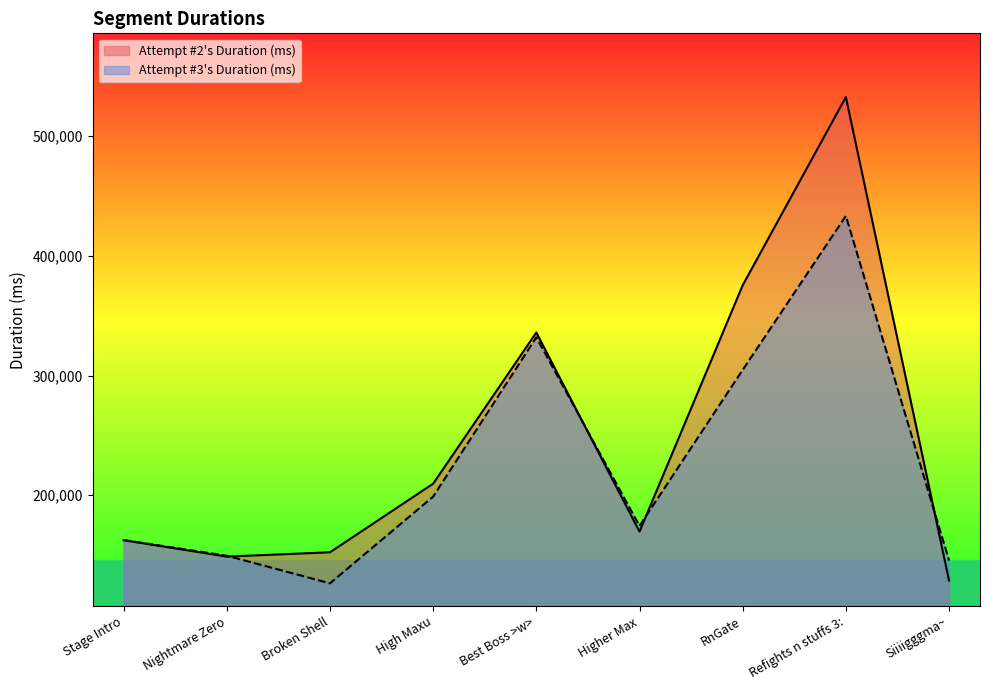

Where is Attempt #2's Duration (ms) nearest to the value 330725?

Best Boss >w>